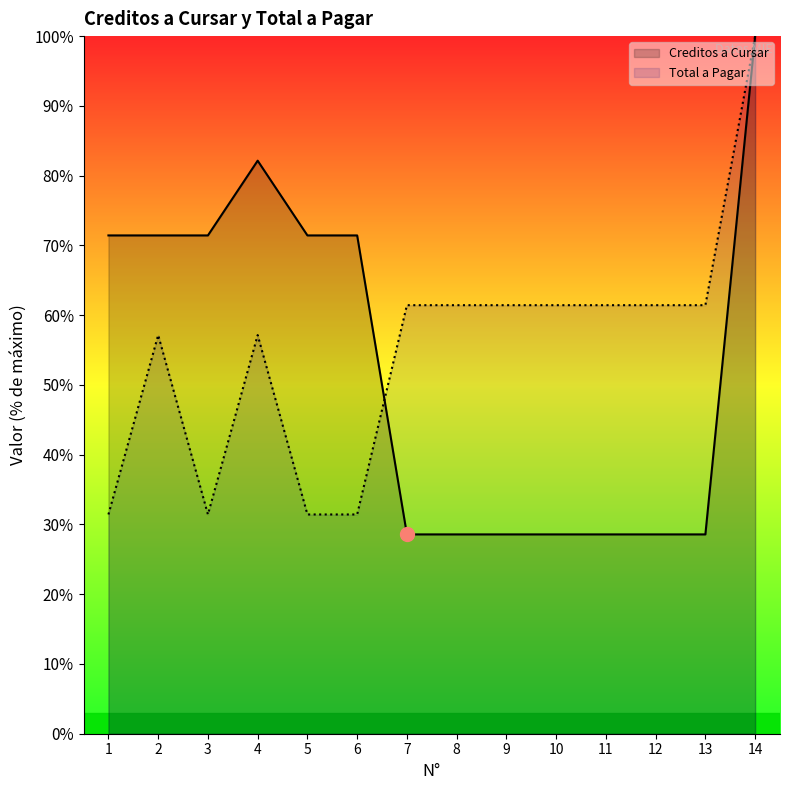

The value of Creditos a Cursar at 13 is 7.6. True or false?

False